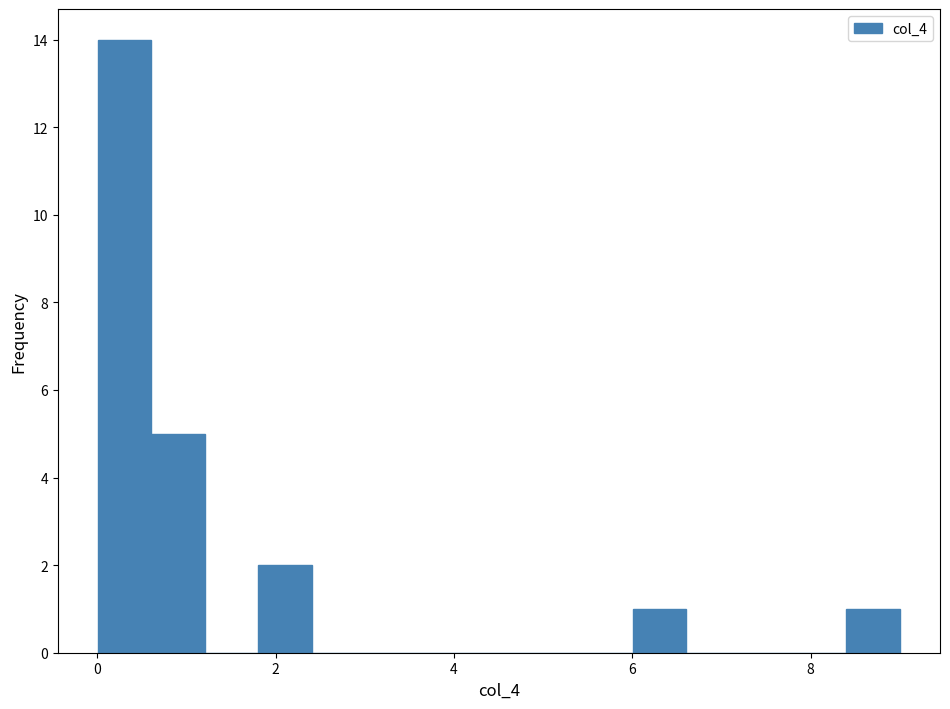

Around what value on the x-axis is the tallest bar? Give the approximate position of its centre, as read against the axis.

0.4